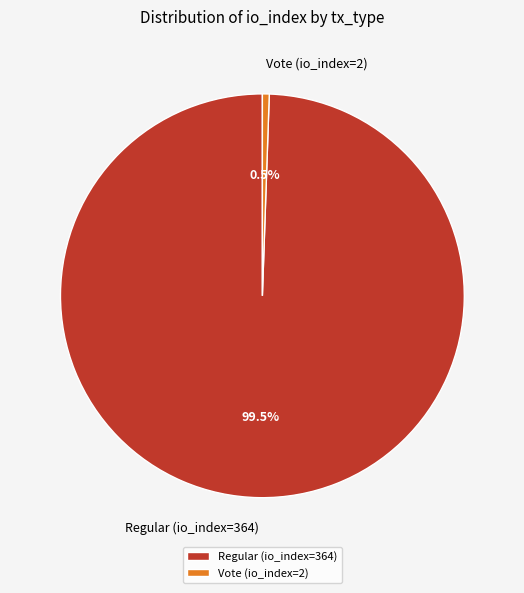

Which slice is the largest?

Regular (io_index=364)